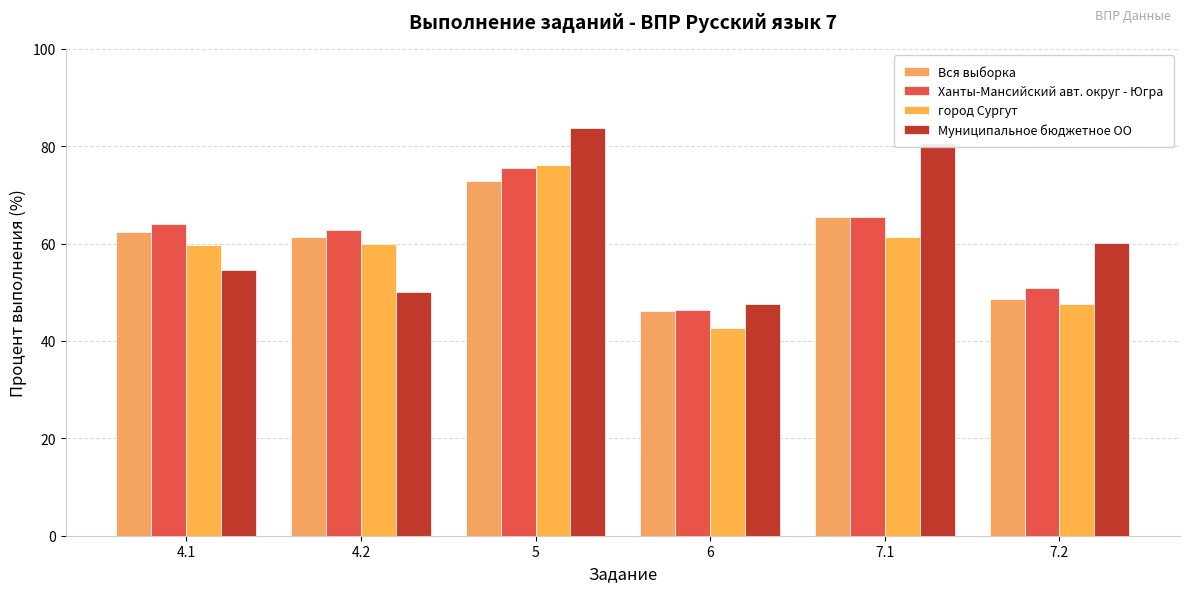

What is the difference between the second highest and minimum values in the Муниципальное бюджетное ОО series?

32.9